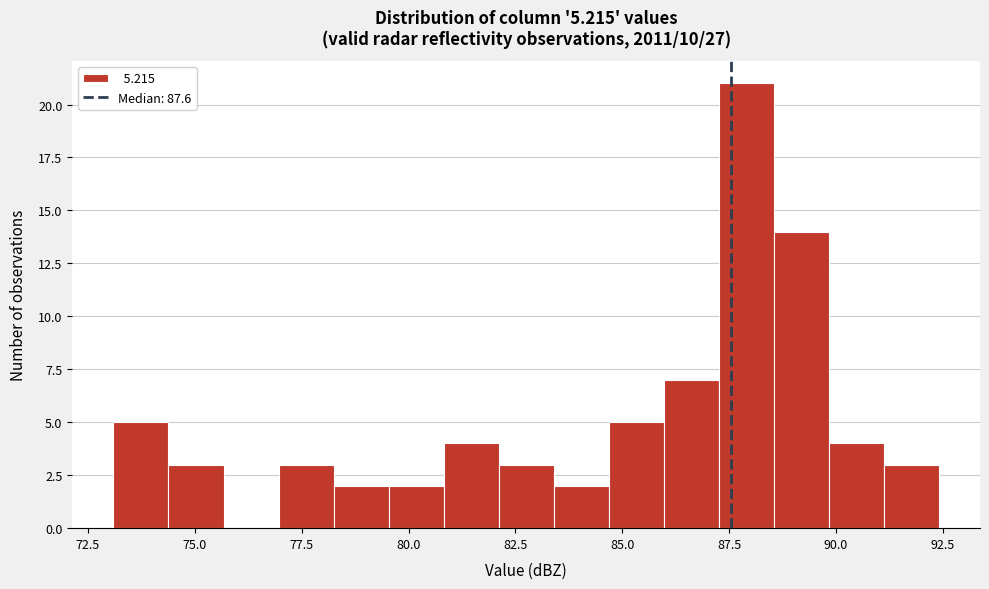

Around what value on the x-axis is the tallest bar? Give the approximate position of its centre, as read against the axis.

88.0